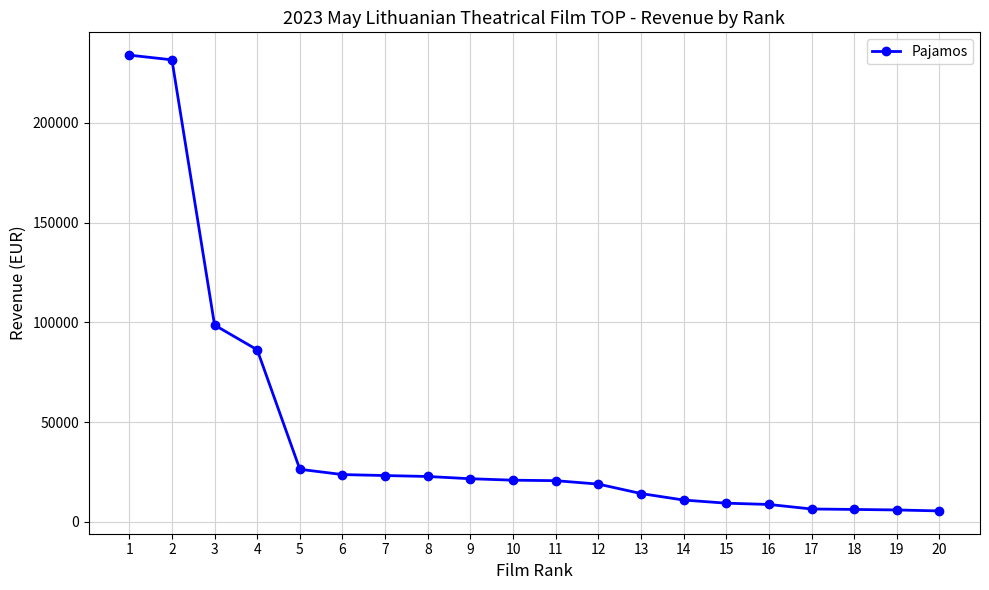

Between 4 and 15, which is larger?

4